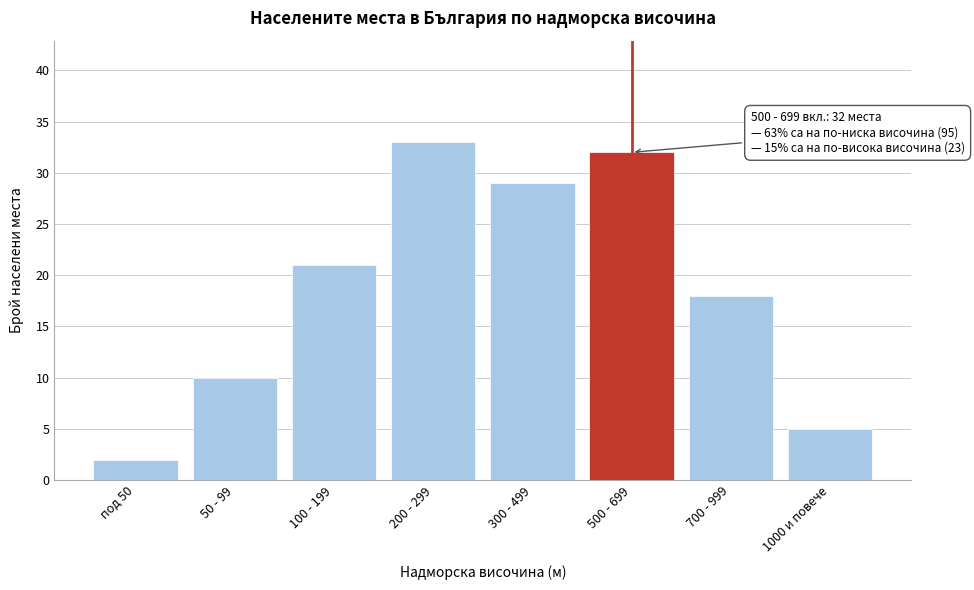

Reading right to left, extract all data points from this chart.

5	18	32	29	33	21	10	2